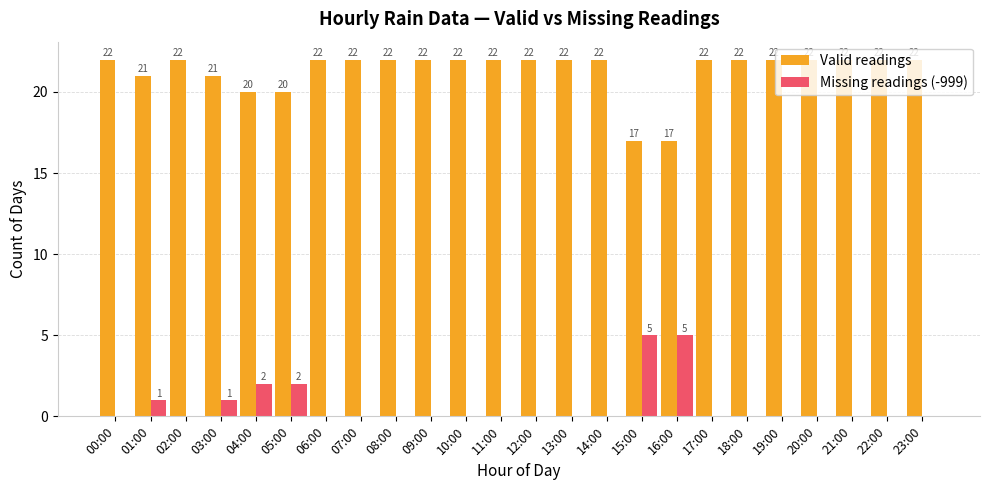

Reading right to left, transcribe all the data shown in this chart.

Valid readings: 23:00=22	22:00=22	21:00=22	20:00=22	19:00=22	18:00=22	17:00=22	16:00=17	15:00=17	14:00=22	13:00=22	12:00=22	11:00=22	10:00=22	09:00=22	08:00=22	07:00=22	06:00=22	05:00=20	04:00=20	03:00=21	02:00=22	01:00=21	00:00=22
Missing readings (-999): 23:00=0	22:00=0	21:00=0	20:00=0	19:00=0	18:00=0	17:00=0	16:00=5	15:00=5	14:00=0	13:00=0	12:00=0	11:00=0	10:00=0	09:00=0	08:00=0	07:00=0	06:00=0	05:00=2	04:00=2	03:00=1	02:00=0	01:00=1	00:00=0